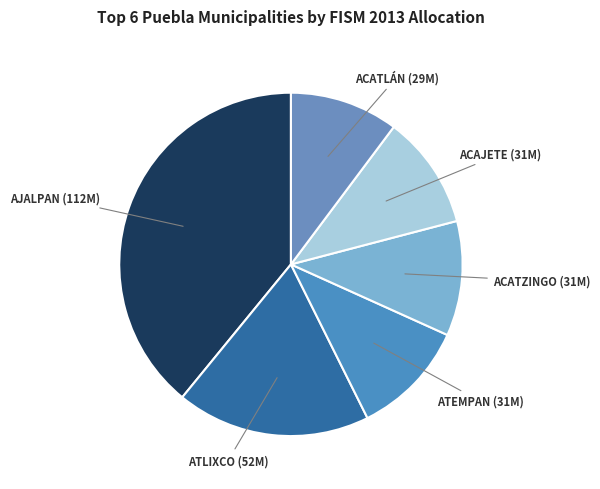

To the nearest percent, what is the difference between the largest and smallest slice percentages?

29%